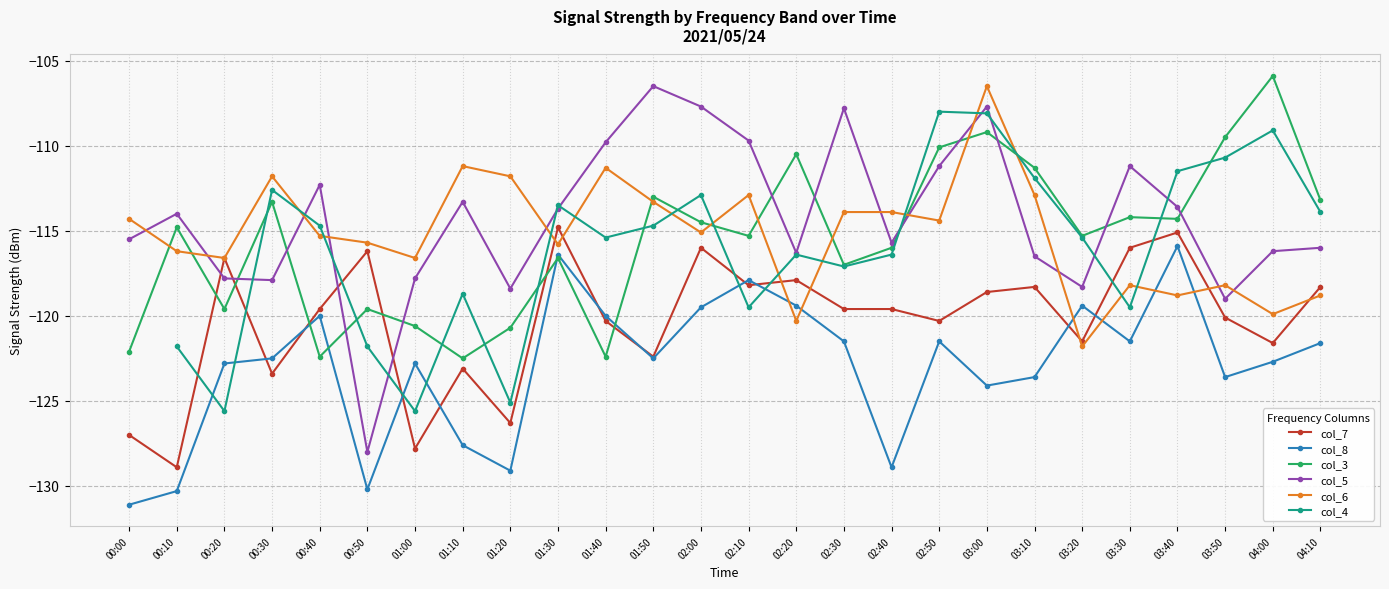

Where is the first local maximum for col_7?

00:20